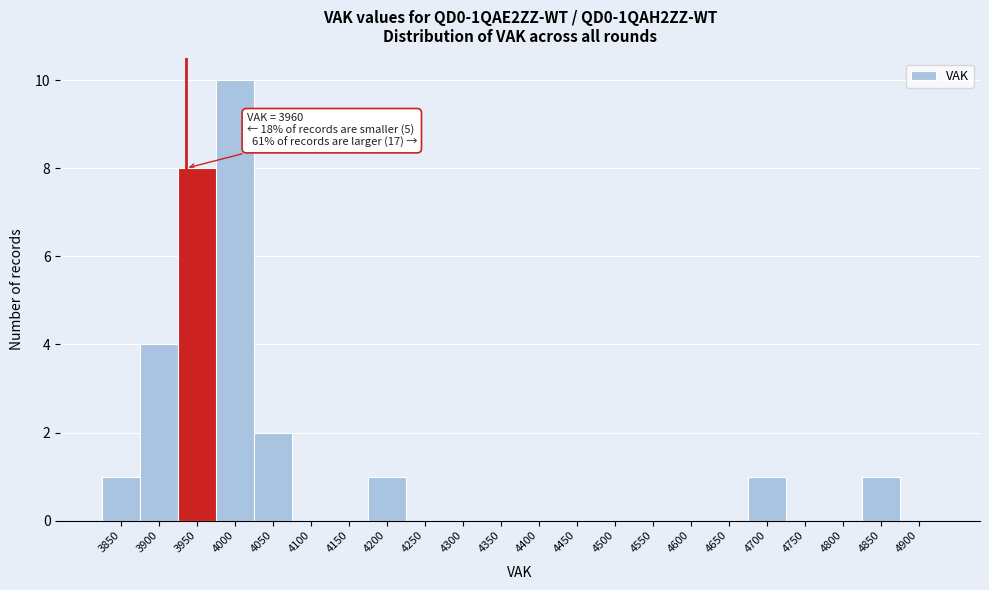

Reading right to left, transcribe all the data shown in this chart.

4900=0	4850=1	4800=0	4750=0	4700=1	4650=0	4600=0	4550=0	4500=0	4450=0	4400=0	4350=0	4300=0	4250=0	4200=1	4150=0	4100=0	4050=2	4000=10	3950=8	3900=4	3850=1